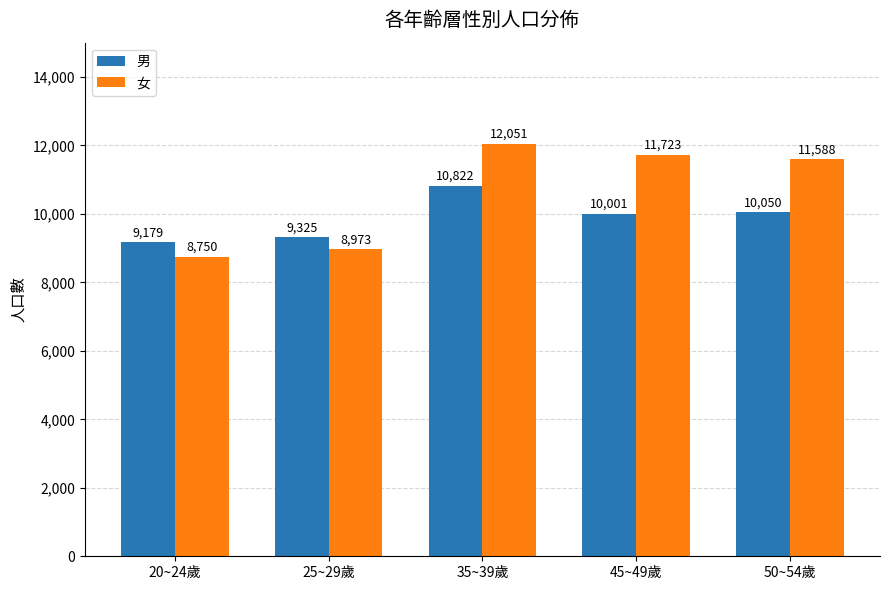

Reading right to left, extract all data points from this chart.

男: 50~54歲=10050	45~49歲=10001	35~39歲=10822	25~29歲=9325	20~24歲=9179
女: 50~54歲=11588	45~49歲=11723	35~39歲=12051	25~29歲=8973	20~24歲=8750